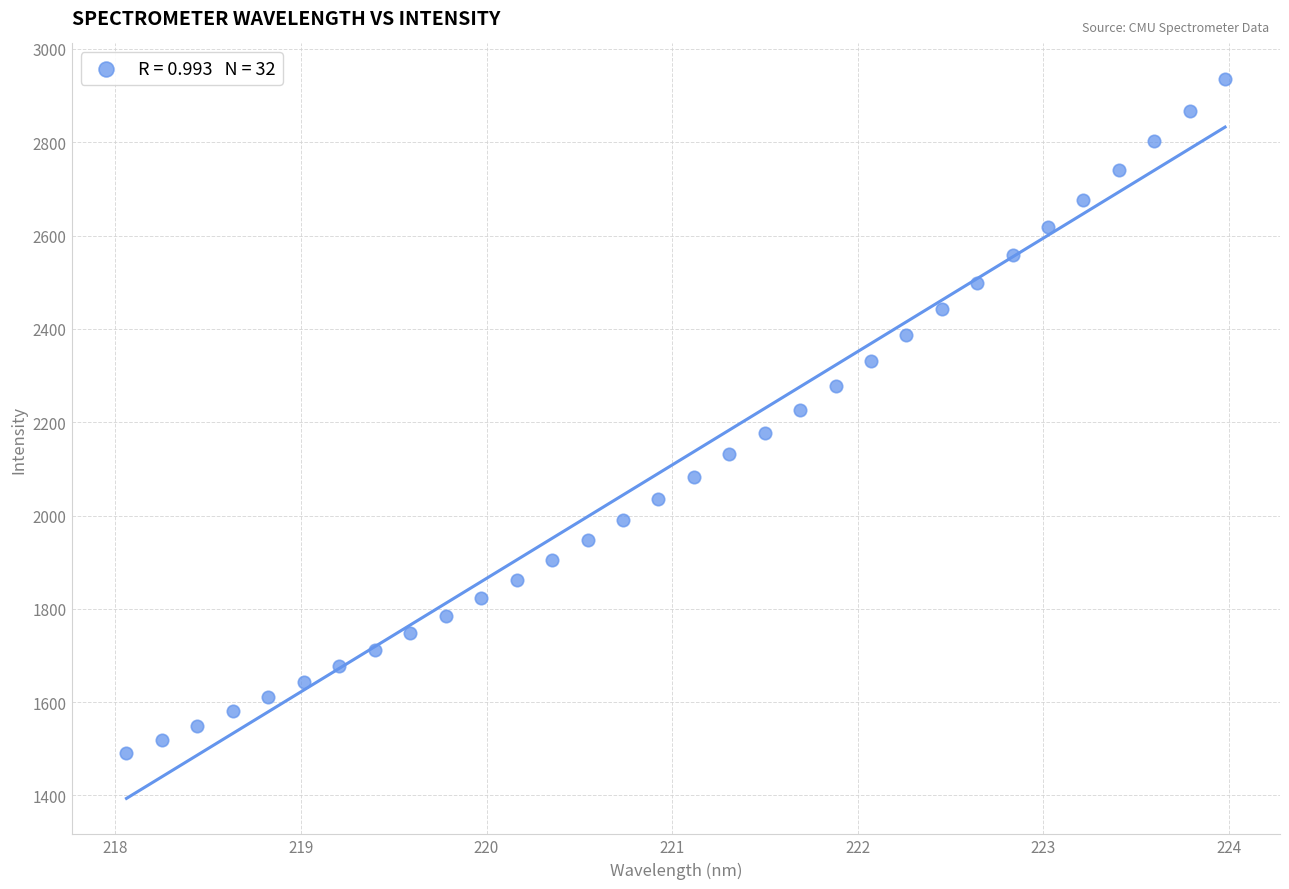

What is the range of X values (max minus min)?

5.9